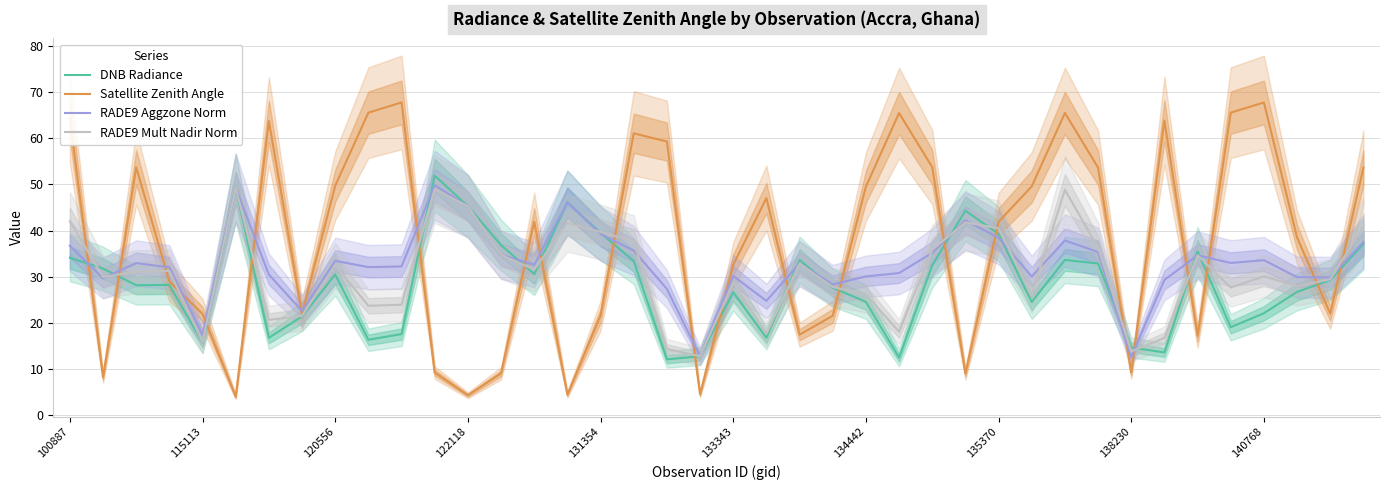

What is the difference between the DNB Radiance values at 13 and 18?

24.8